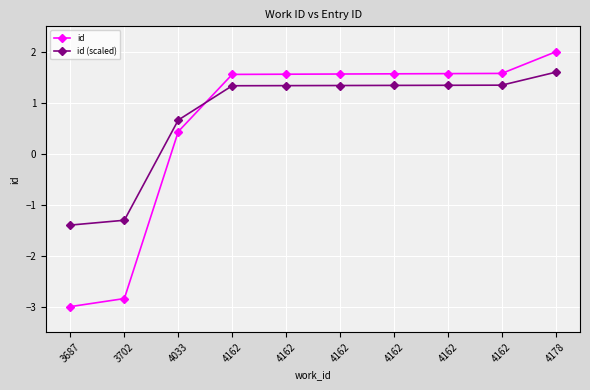

Rank the series at 4162 from highest to lowest value.

id, id (scaled)